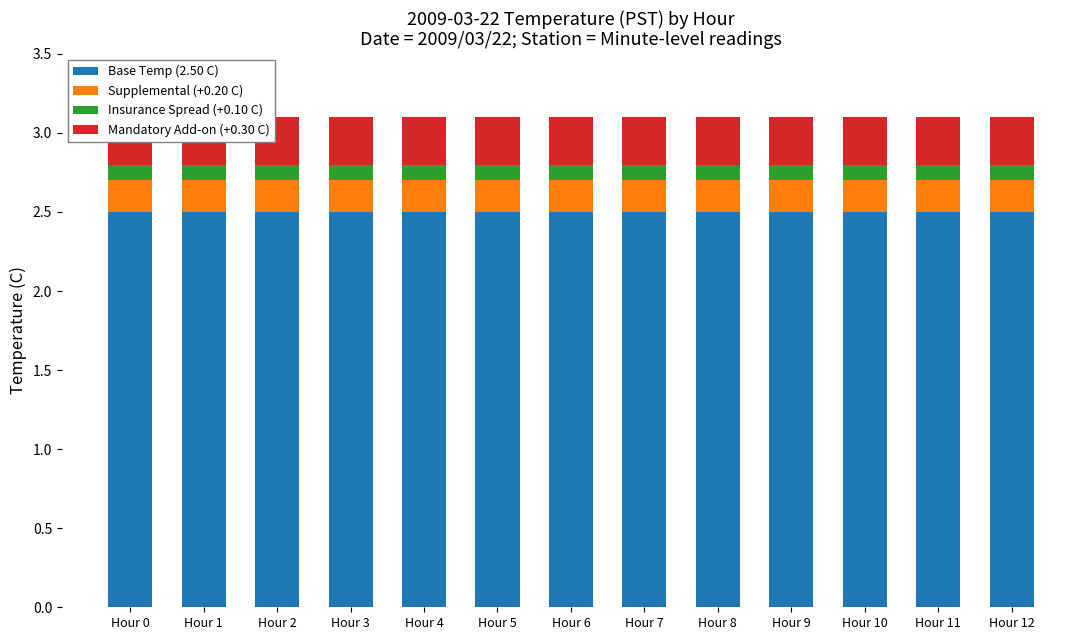

Is it true that Supplemental (+0.20 C) equals 0.2 at Hour 12?

True